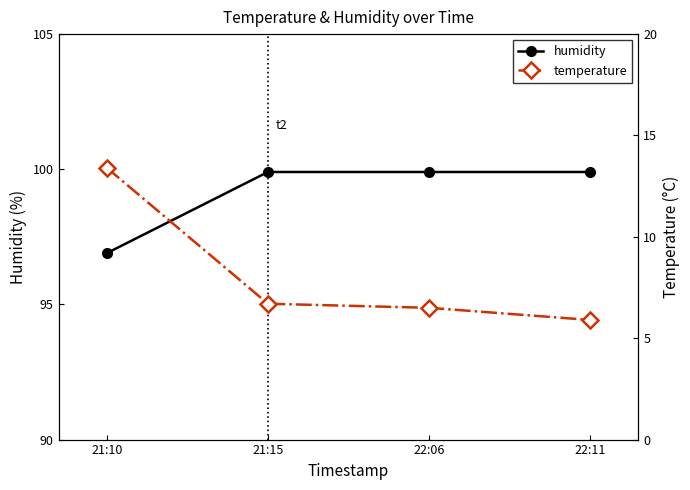

True or false: humidity has a value of 99.9 at 21:15.

True